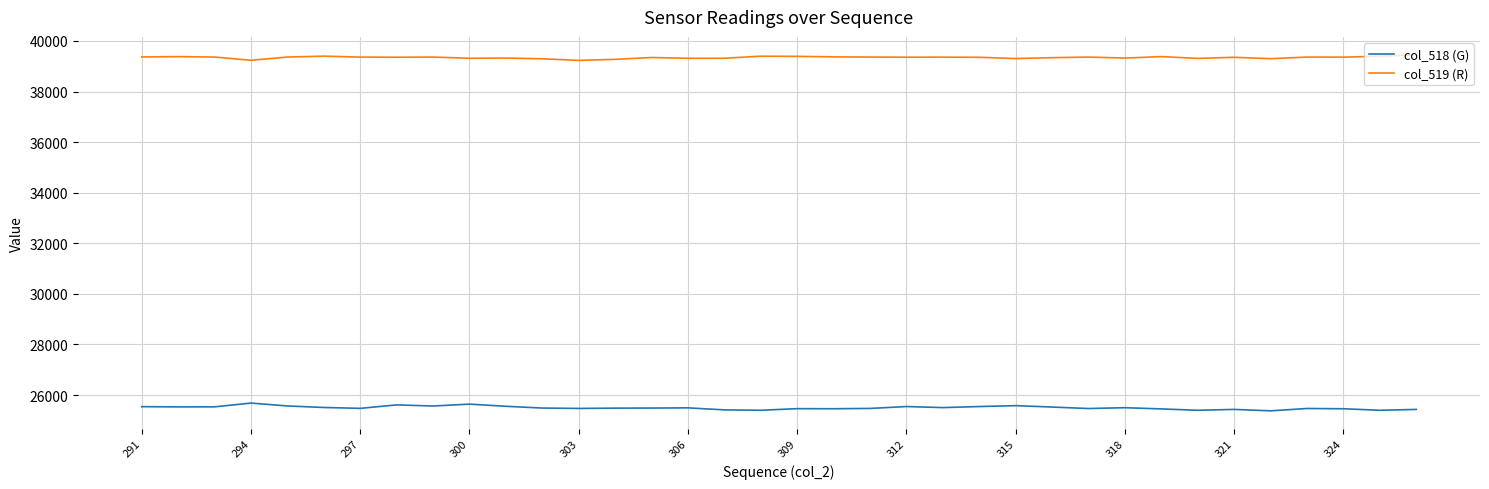

Which series has the largest total across all categories?

col_519 (R)